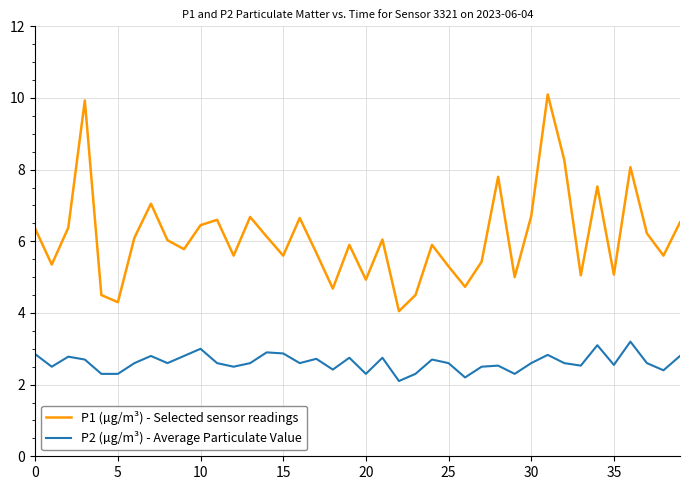

Which series has the widest spread of values?

P1 (µg/m³) - Selected sensor readings